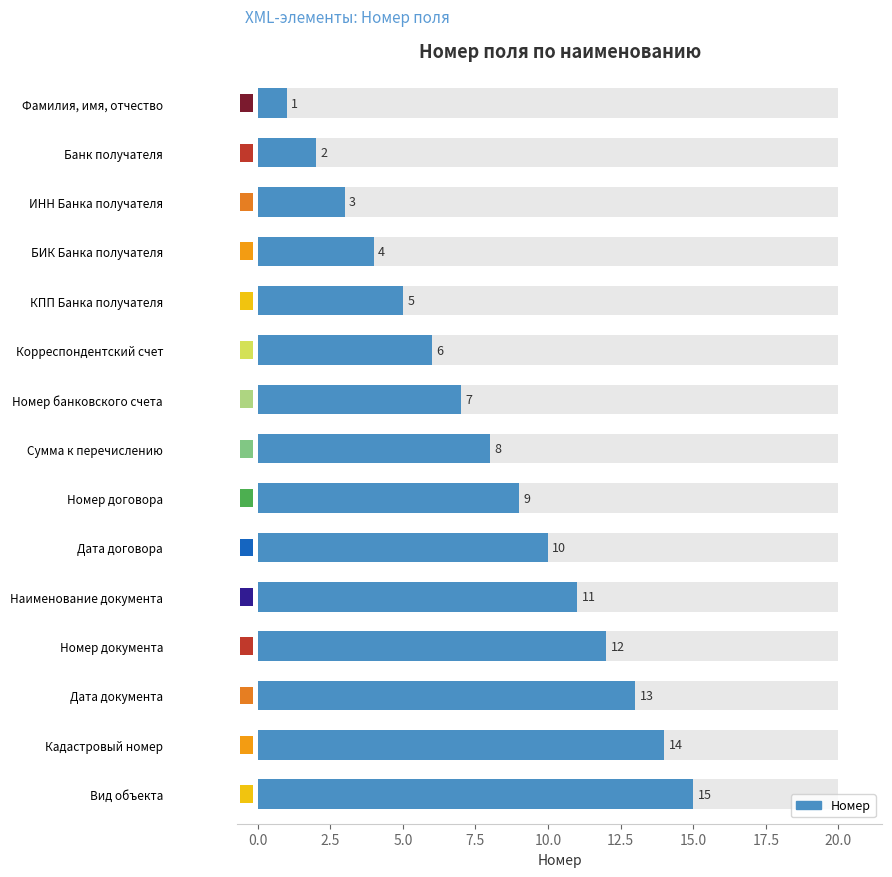

The value at Номер договора is 15. True or false?

False